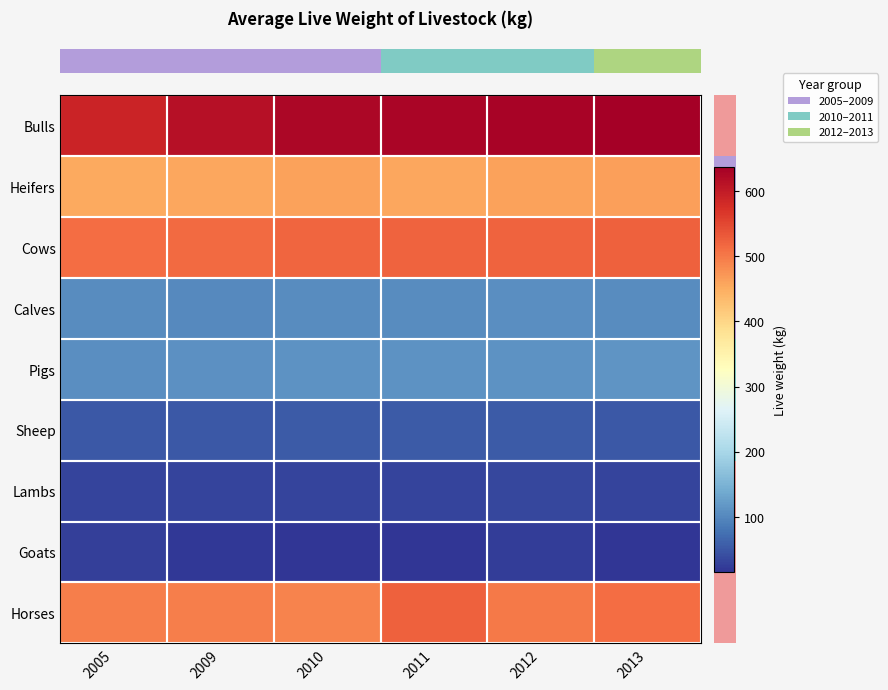

At which category does the chart reach its peak across all series?

2013